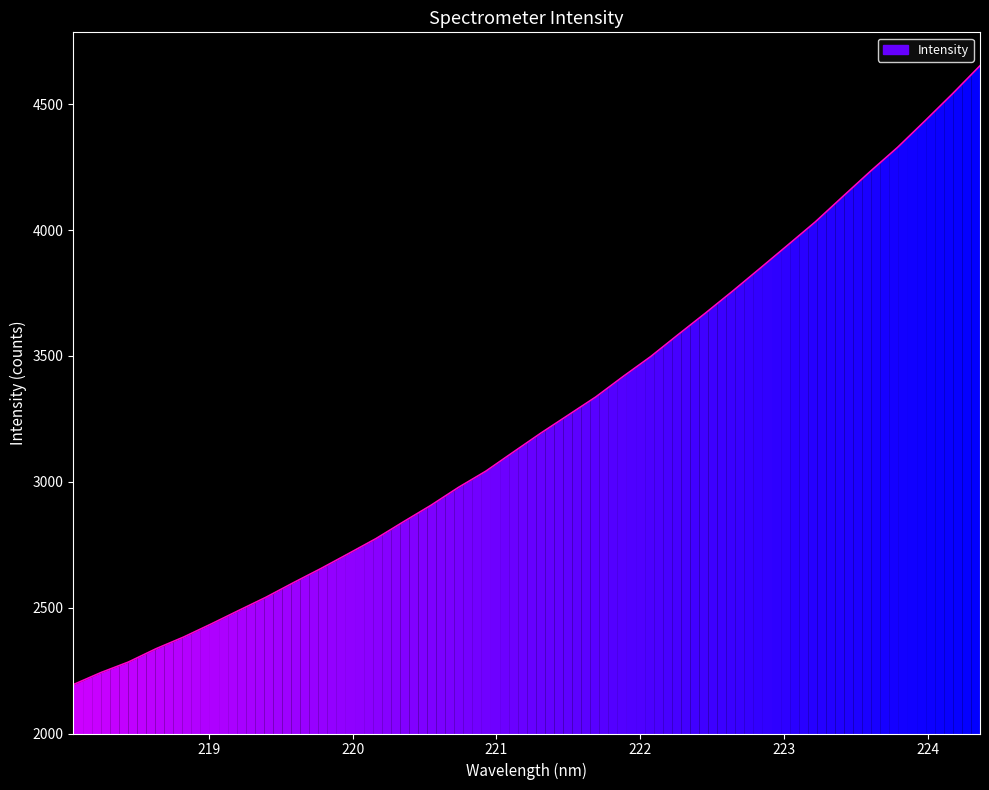

Which has a higher value, 221.8812 or 222.6447?

222.6447